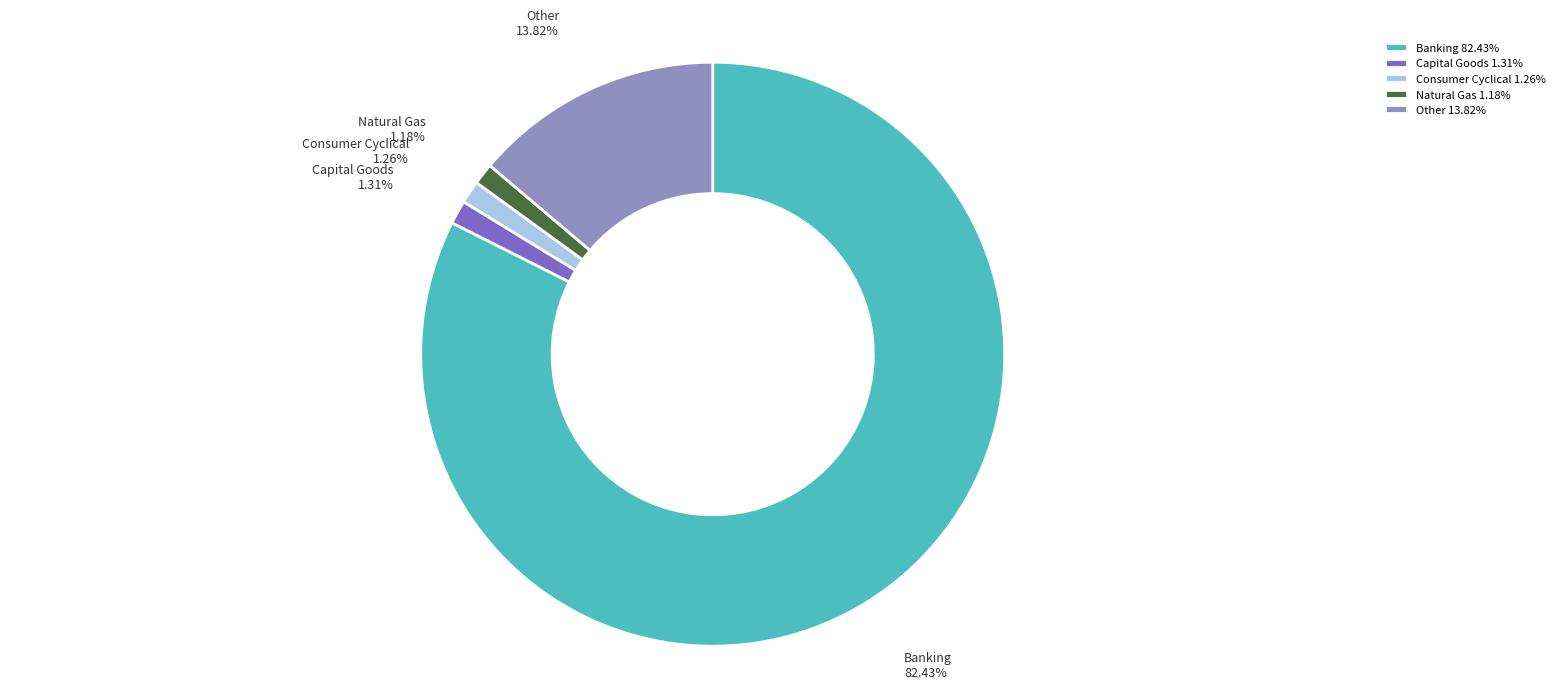

To the nearest percent, what is the combined percentage of Capital Goods and Other?

15%